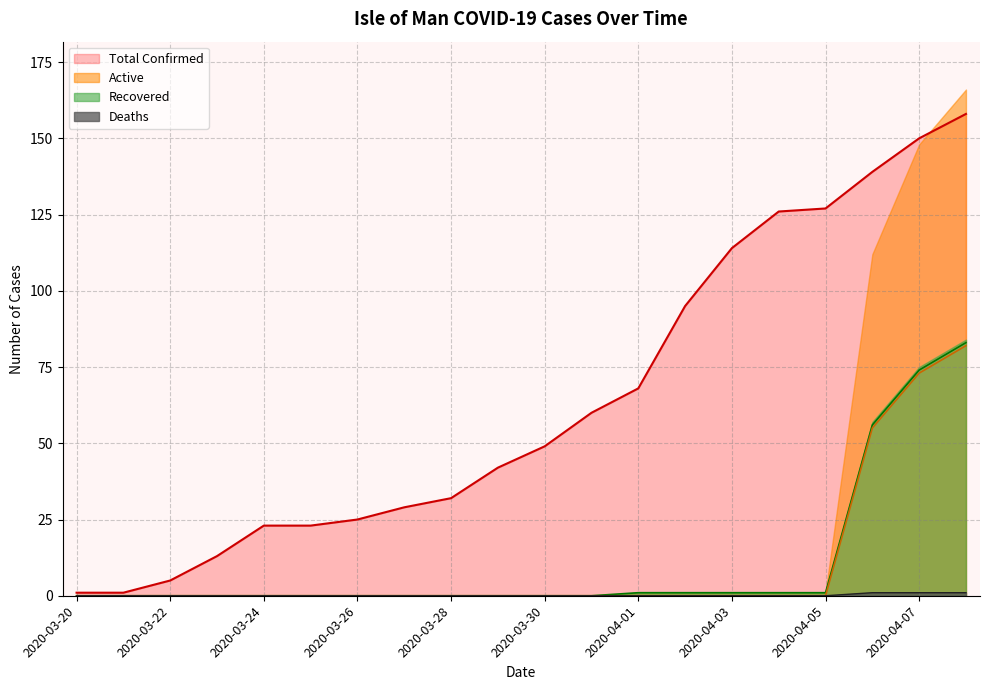

Does the chart have visible grid lines?

Yes